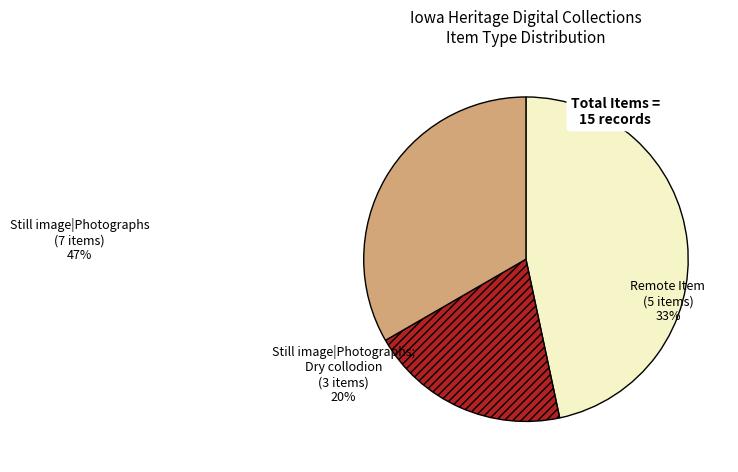

Approximately how many times larger is the value at Still image|Photographs; Dry collodion compared to Remote Item?

0.6